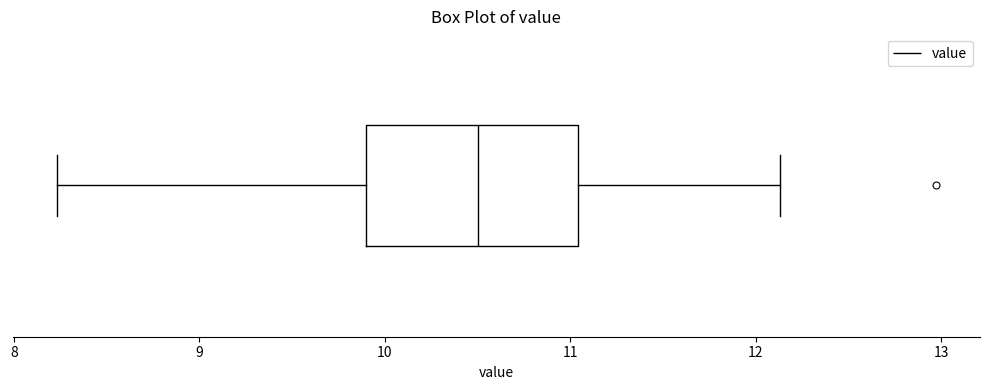

Where does the left whisker of the box end on the x-axis? The values are not printed on the chart, so give them approximately, as read against the axis.

8.2